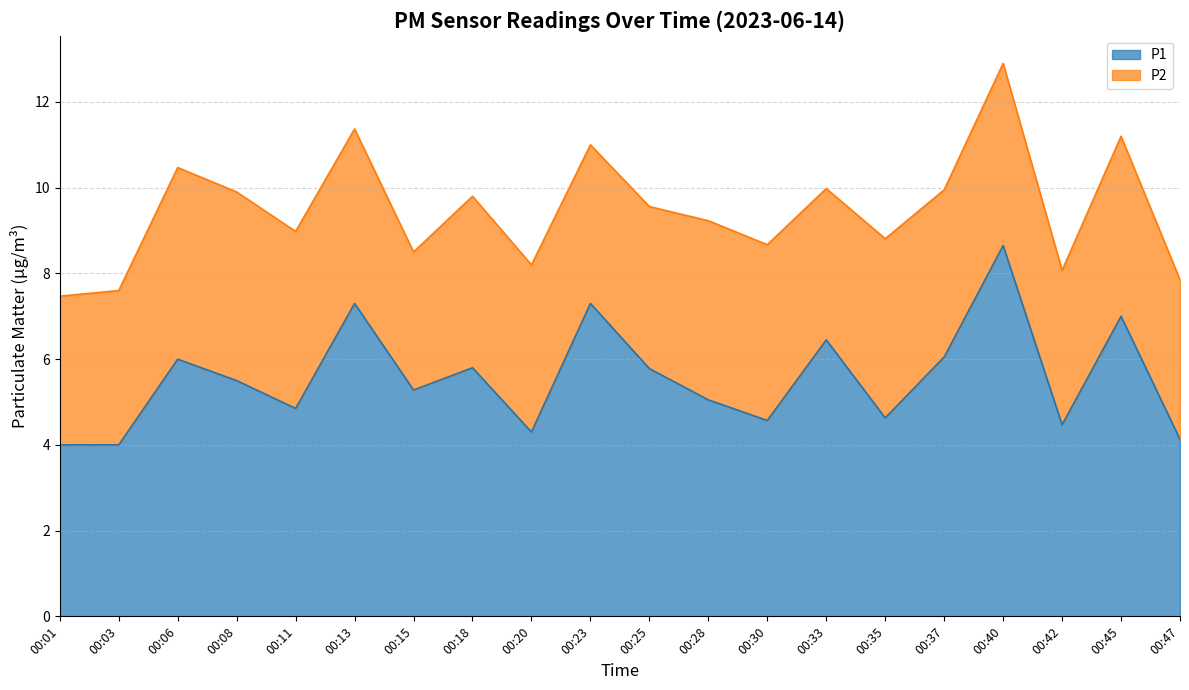

True or false: there are more than 0 points higher than both neighbors.

True